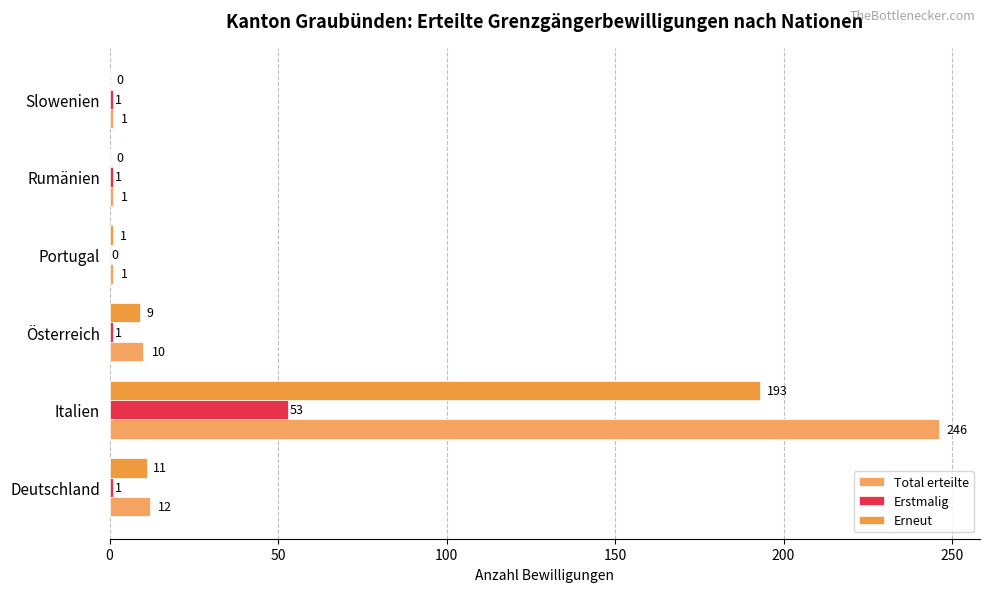

How many positive values does the Erstmalig series have?

5